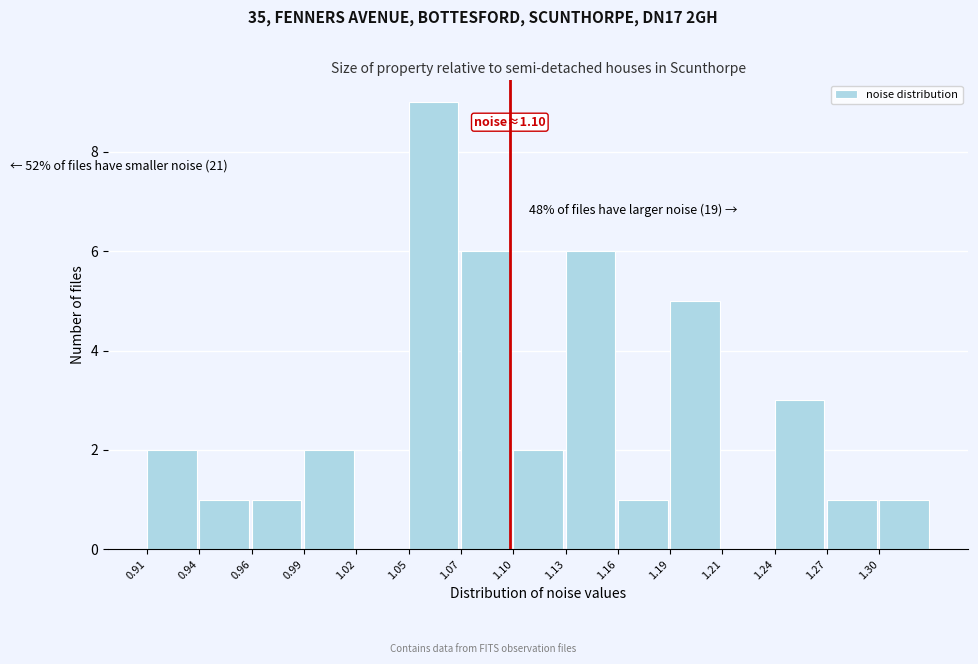

Reading left to right, what are all the values shown in this chart?

0.91=2	0.94=1	0.96=1	0.99=2	1.02=0	1.05=9	1.07=6	1.10=2	1.13=6	1.16=1	1.19=5	1.21=0	1.24=3	1.27=1	1.30=1